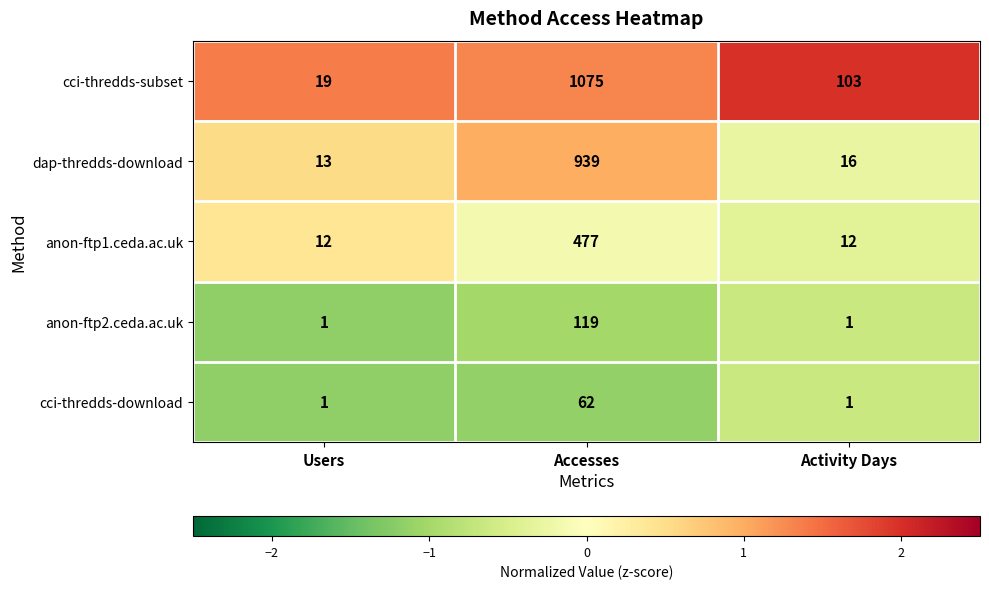

What is the spread (max minus min) of values at Users?

18